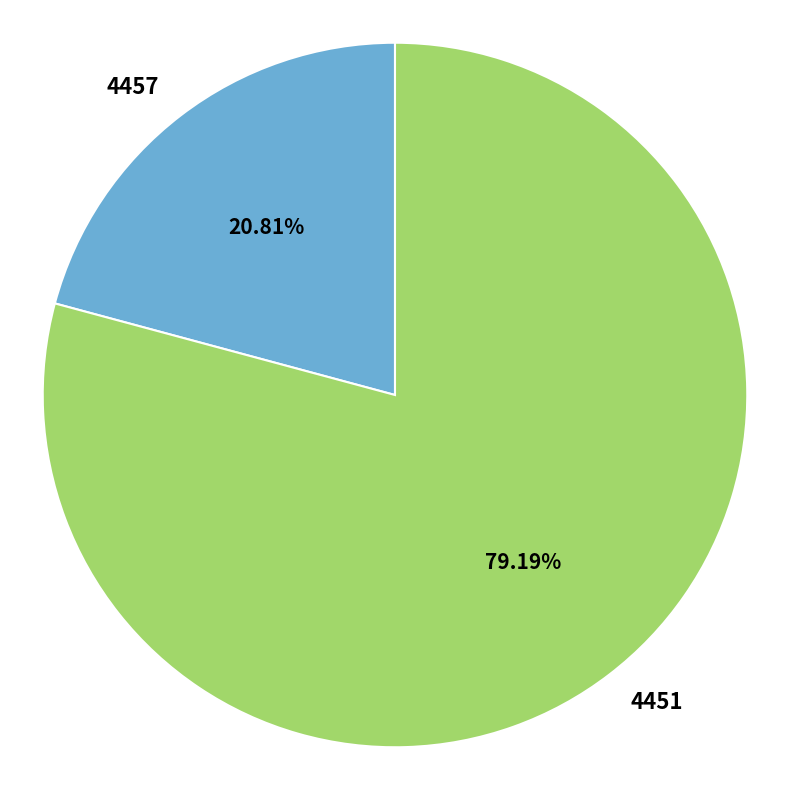

To the nearest percent, what is the difference between the 4451 and 4457 slice percentages?

58%